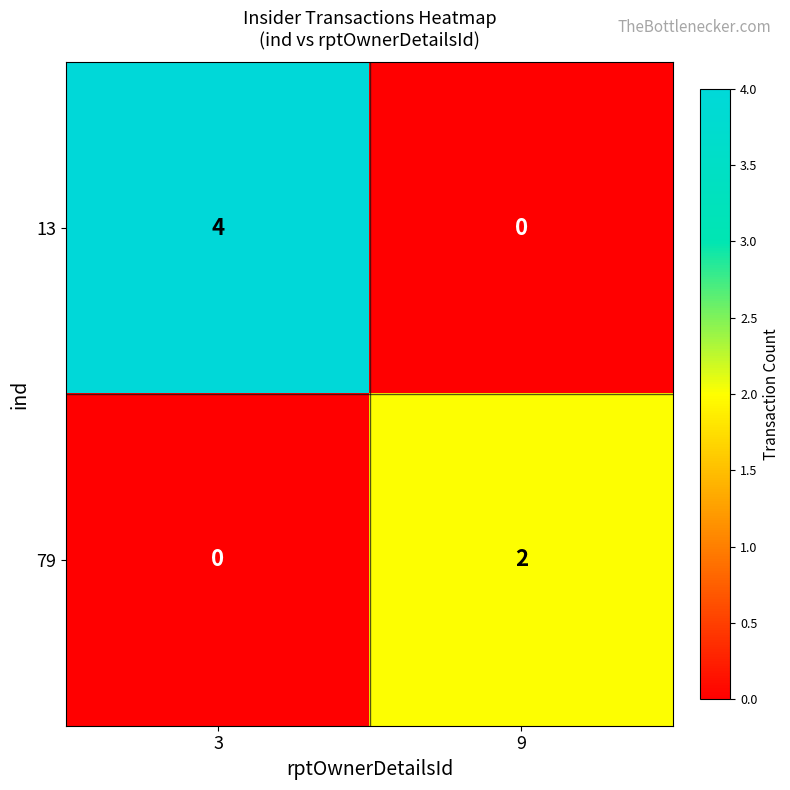

Rank the series by their maximum value, from lowest to highest.

79, 13